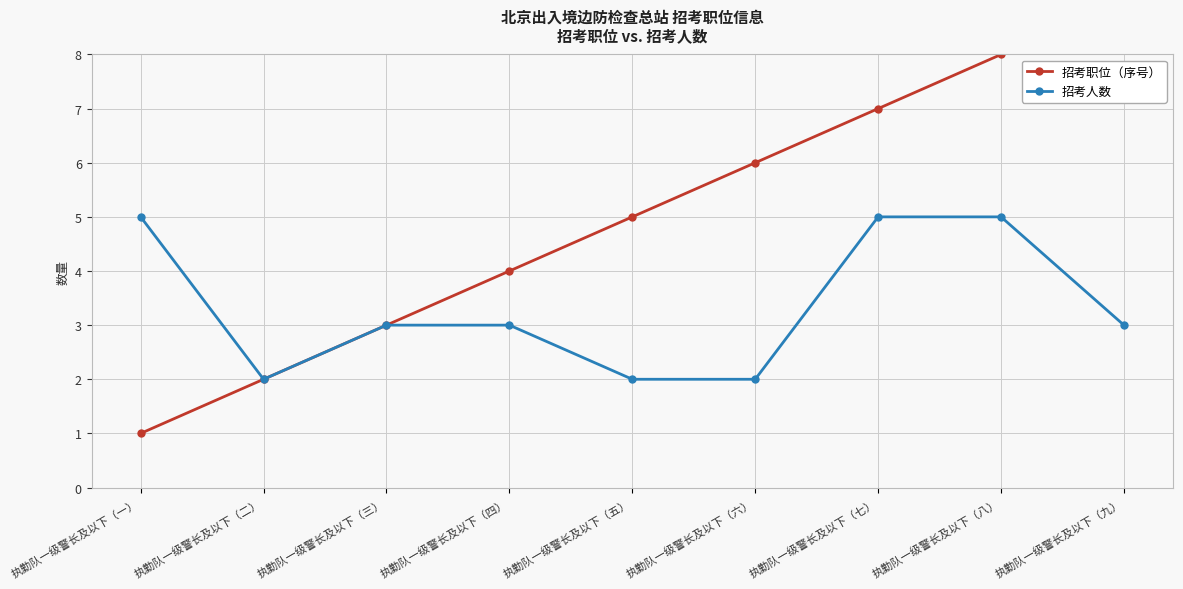

Is this an area chart (filled region under the line)?

No